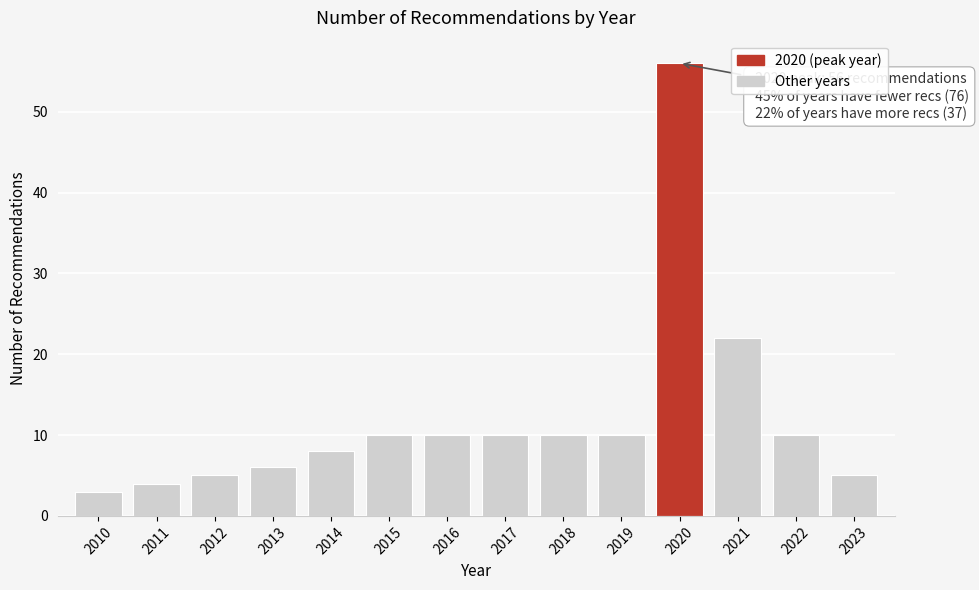

Reading left to right, list all the values displayed in this chart.

3	4	5	6	8	10	10	10	10	10	56	22	10	5